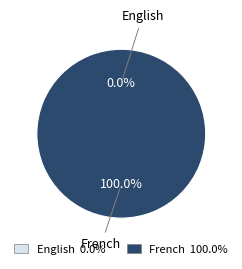

Which slice is the smallest?

English